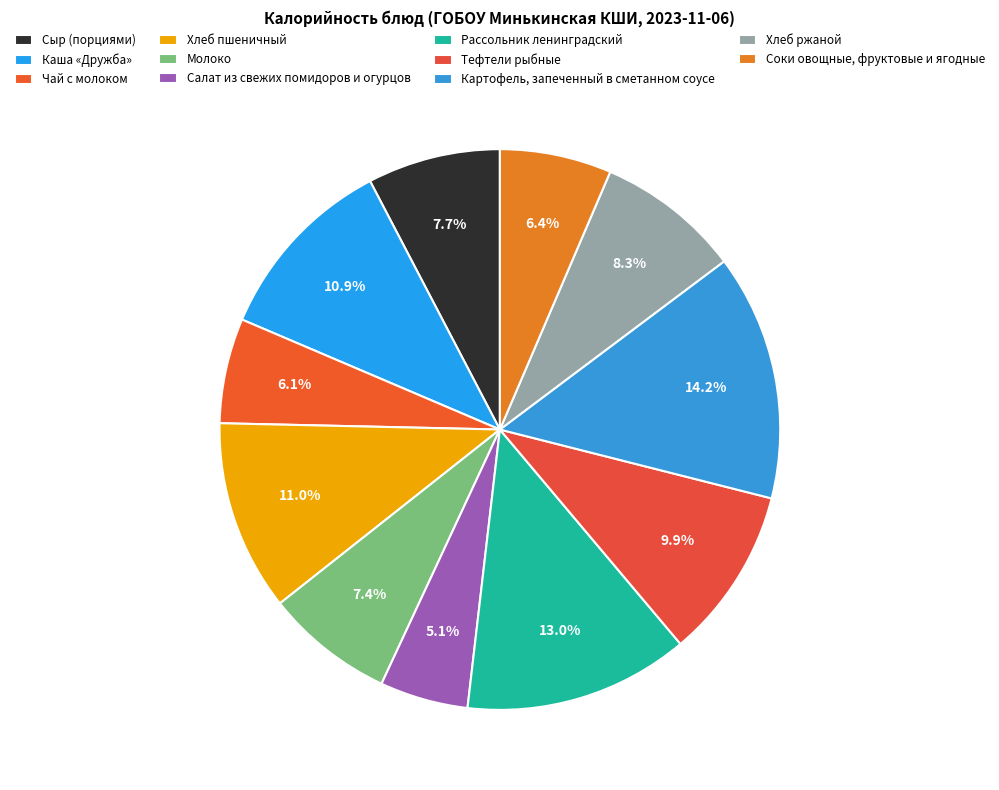

To the nearest percent, what is the difference between the Чай с молоком and Салат из свежих помидоров и огурцов slice percentages?

1%